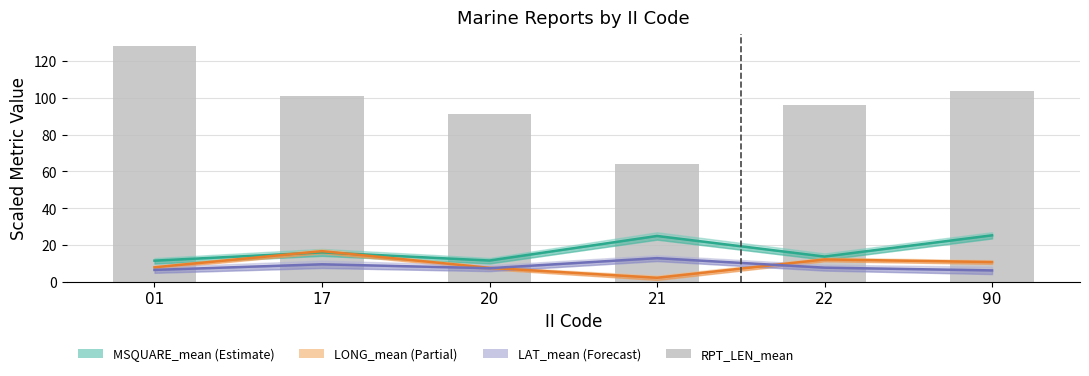

Rank the categories by RPT_LEN_mean value from highest to lowest.

01, 90, 17, 22, 20, 21